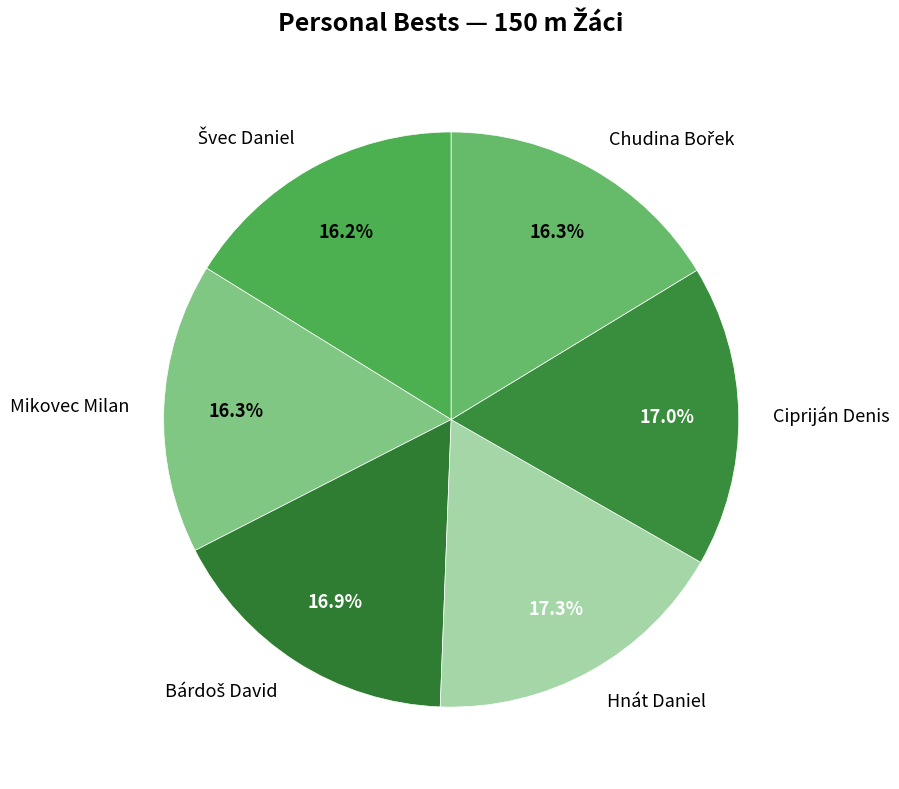

How much of the chart is everything except Cipriján Denis?

83.0%